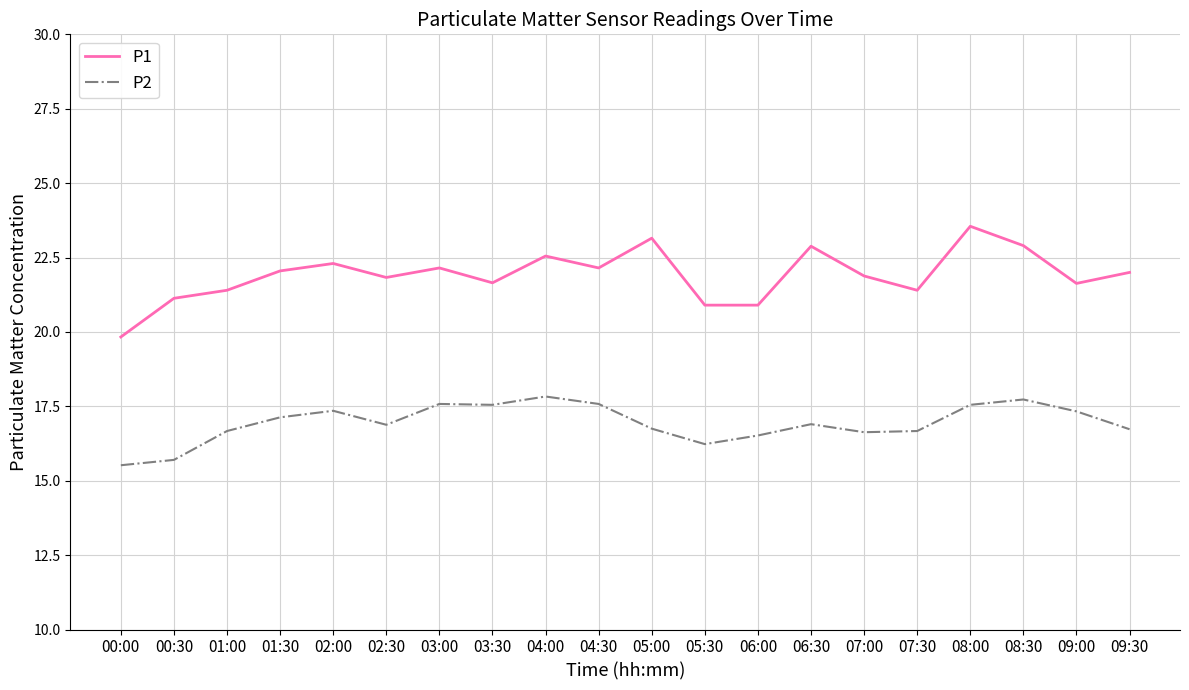

True or false: P2 and P1 intersect in this chart.

False